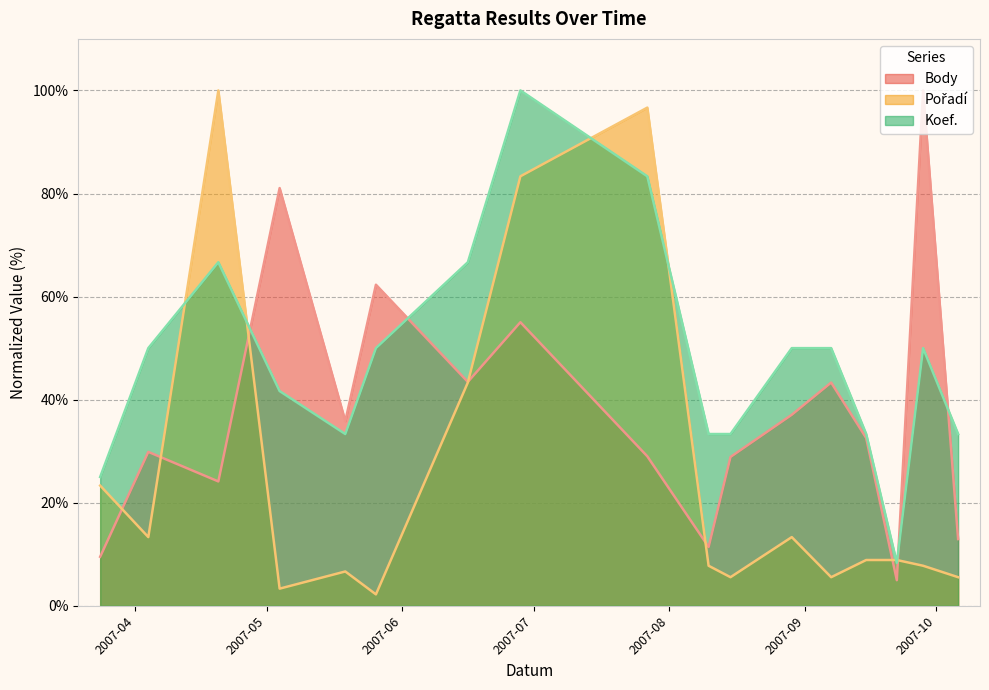

Reading left to right, extract all data points from this chart.

Body: 2007-03-24=9.5	2007-04-04=29.9	2007-04-20=24.1	2007-05-04=81.1	2007-05-19=35.8	2007-05-26=62.3	2007-06-16=43.4	2007-06-28=55.0	2007-07-27=29.0	2007-08-10=11.4	2007-08-15=28.9	2007-08-29=37.1	2007-09-07=43.3	2007-09-15=32.6	2007-09-22=5.0	2007-09-28=100.0	2007-10-06=12.9
Pořadí: 2007-03-24=23.3	2007-04-04=13.3	2007-04-20=100.0	2007-05-04=3.3	2007-05-19=6.7	2007-05-26=2.2	2007-06-16=43.3	2007-06-28=83.3	2007-07-27=96.7	2007-08-10=7.8	2007-08-15=5.6	2007-08-29=13.3	2007-09-07=5.6	2007-09-15=8.9	2007-09-22=8.9	2007-09-28=7.8	2007-10-06=5.6
Koef.: 2007-03-24=25.0	2007-04-04=50.0	2007-04-20=66.7	2007-05-04=41.7	2007-05-19=33.3	2007-05-26=50.0	2007-06-16=66.7	2007-06-28=100.0	2007-07-27=83.3	2007-08-10=33.3	2007-08-15=33.3	2007-08-29=50.0	2007-09-07=50.0	2007-09-15=33.3	2007-09-22=8.3	2007-09-28=50.0	2007-10-06=33.3